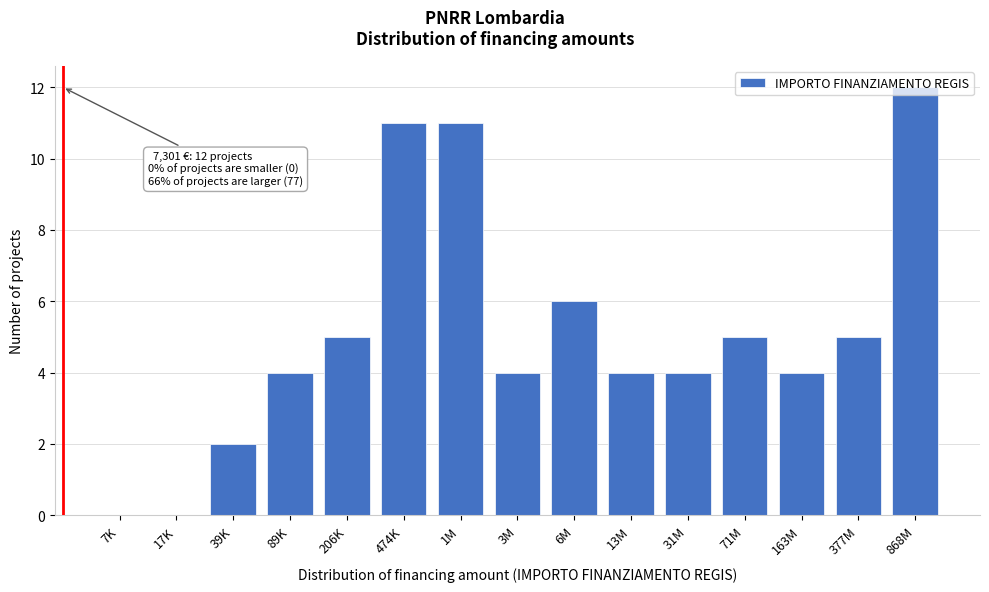

Which category has the highest value across all series?

868M